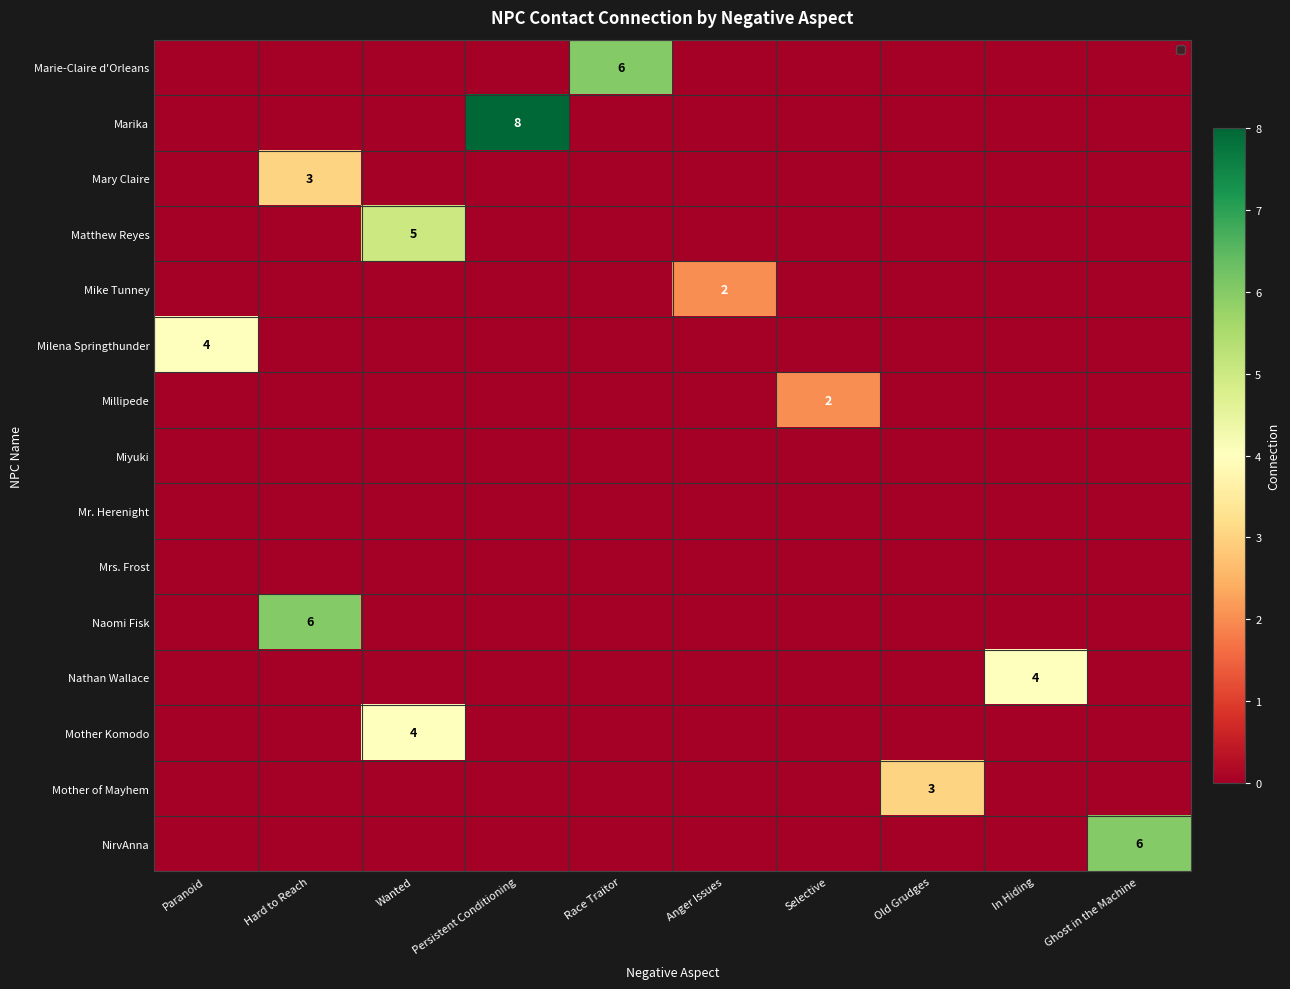

The Marika series shows 8 at Persistent Conditioning. True or false?

True